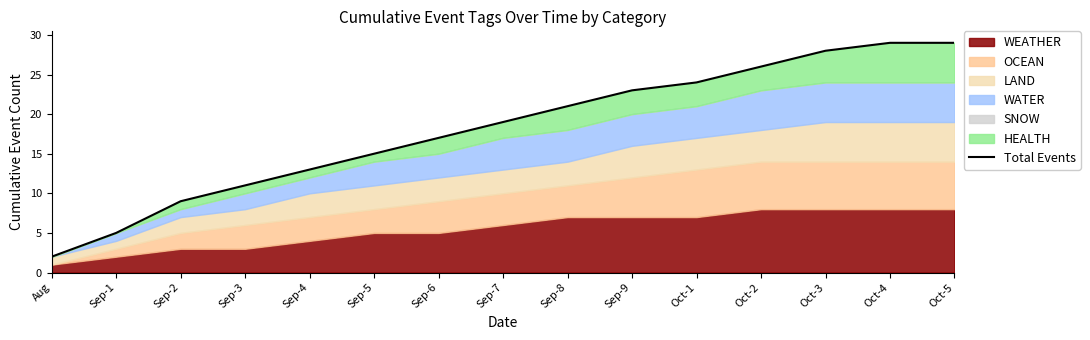

What is the average value?

18